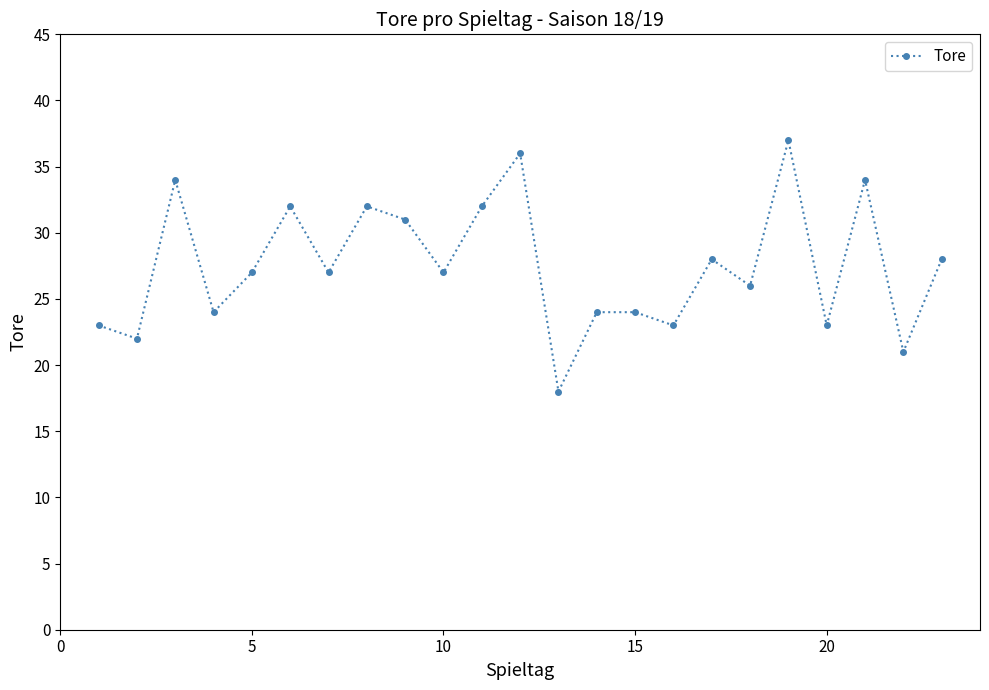

What is the value of the 20th point from the left?

23